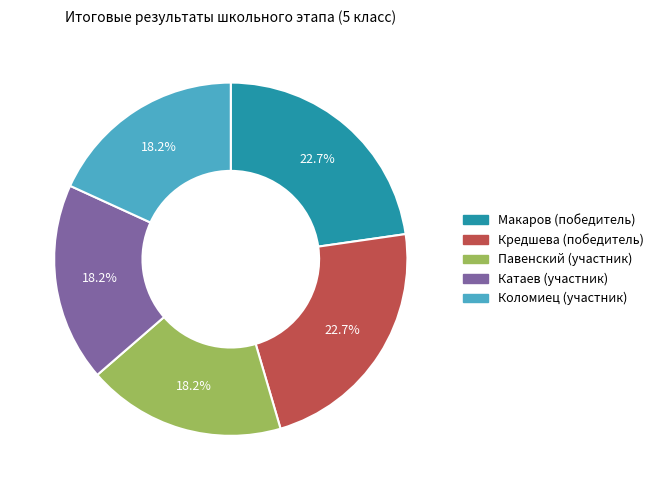

The Кредшева (победитель) slice represents 23% of the pie. True or false?

True